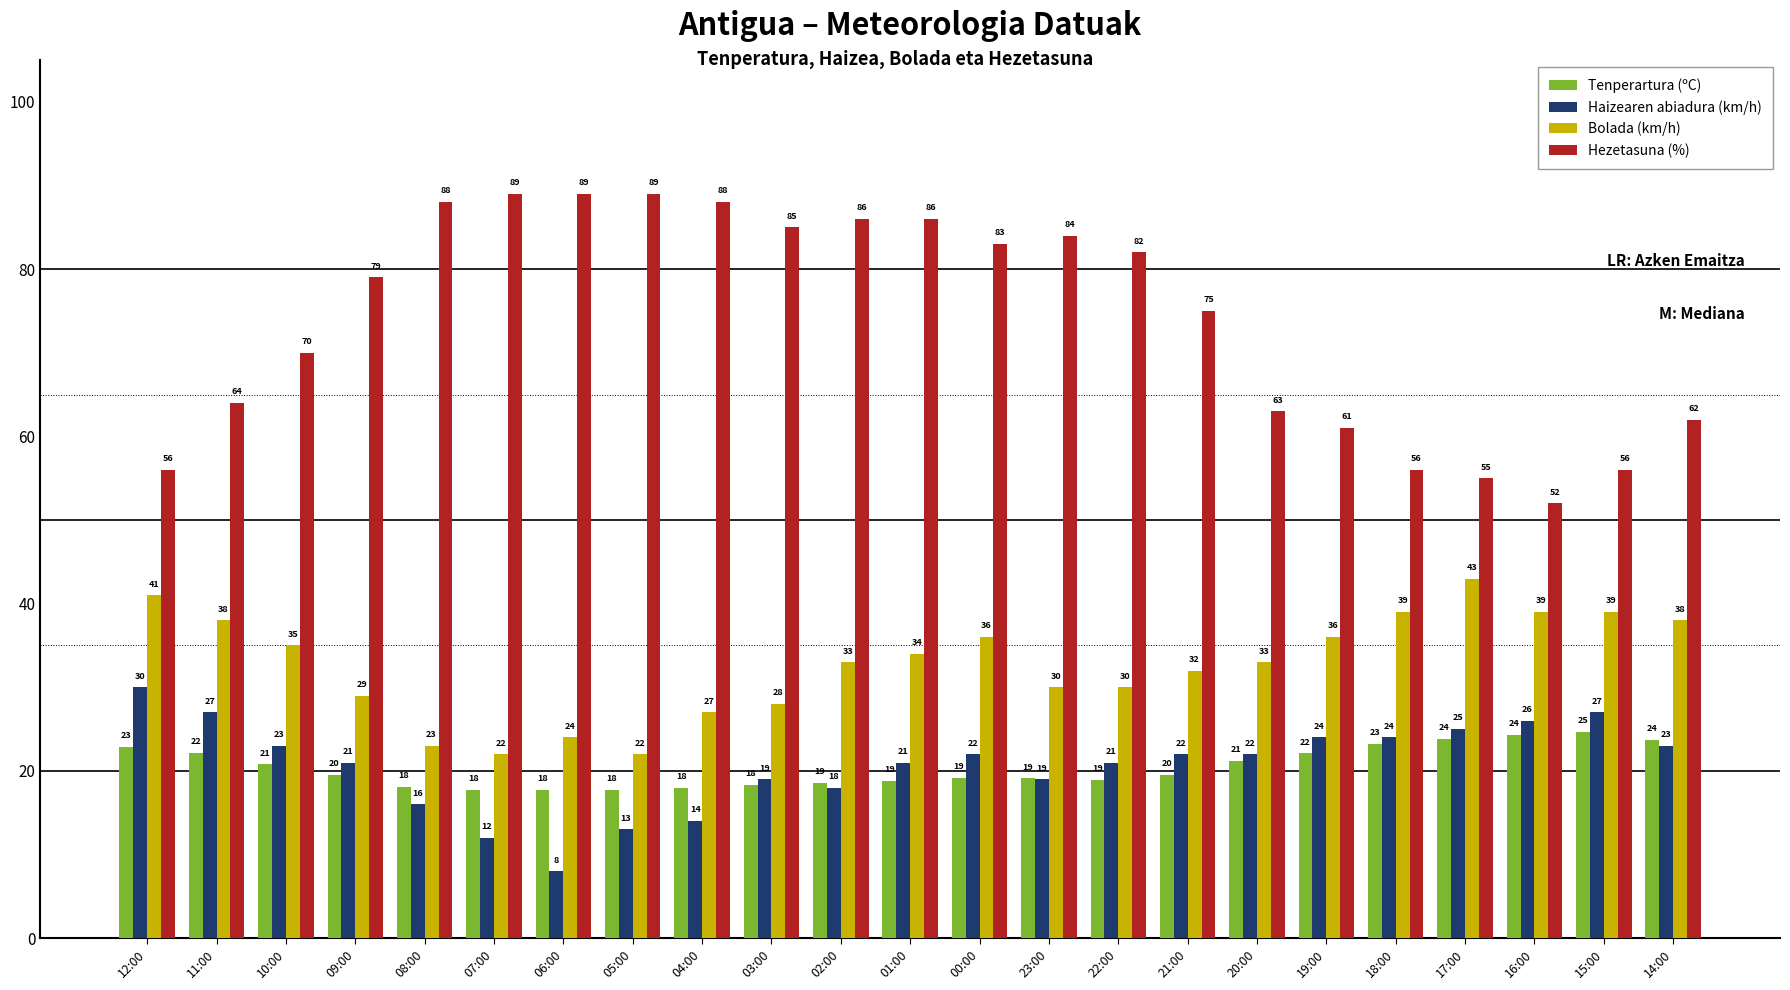

Rank the series at 14:00 from highest to lowest value.

Hezetasuna (%), Bolada (km/h), Tenperartura (ºC), Haizearen abiadura (km/h)